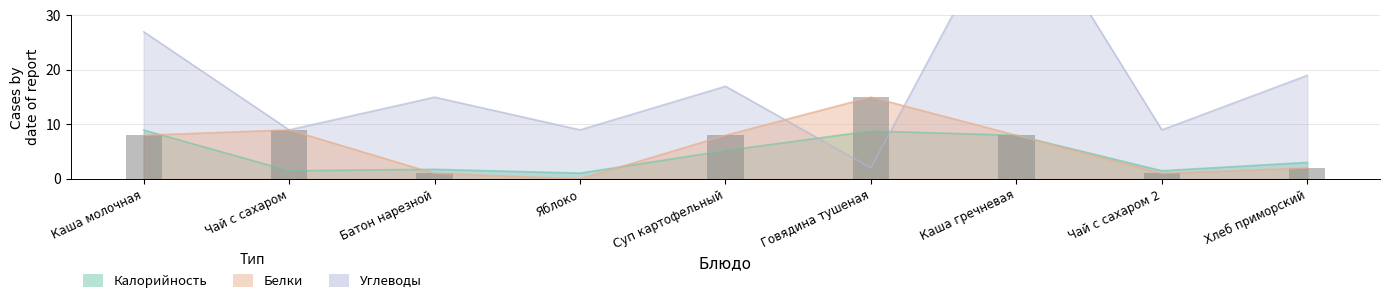

What is the label of the 3rd bar from the right?

Каша гречневая